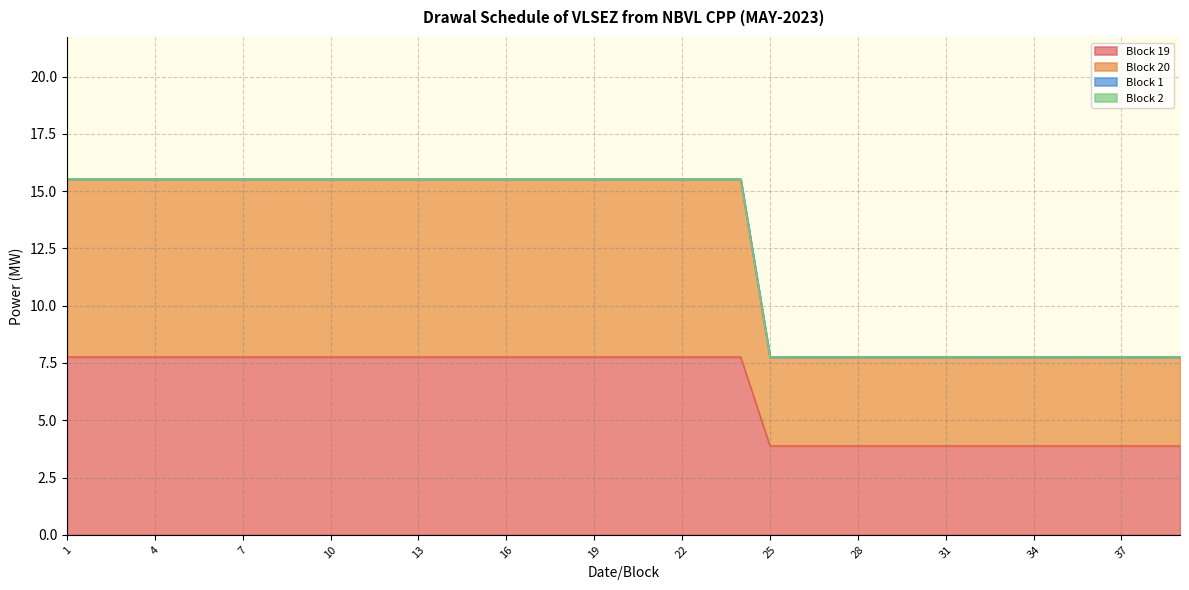

True or false: Block 20 has more than 2 points higher than both neighbors.

False